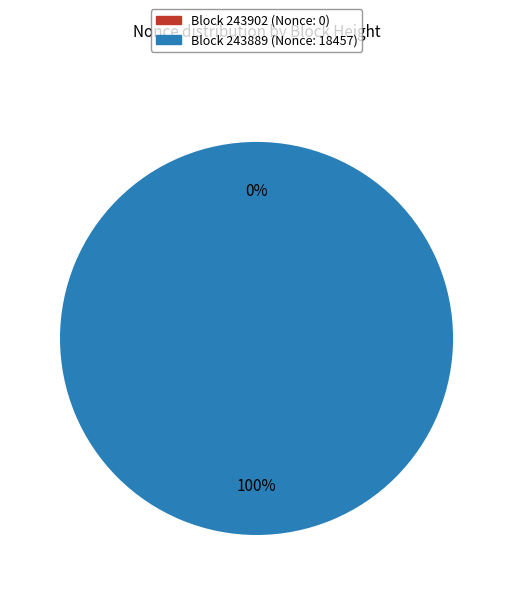

What is the smallest slice in the pie chart?

243902